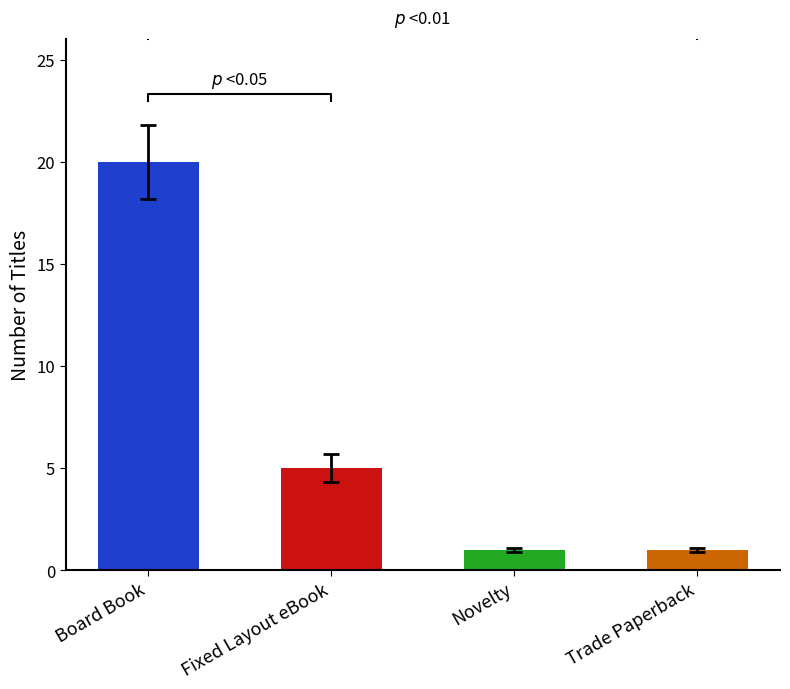

Which has a higher value, Novelty or Board Book?

Board Book